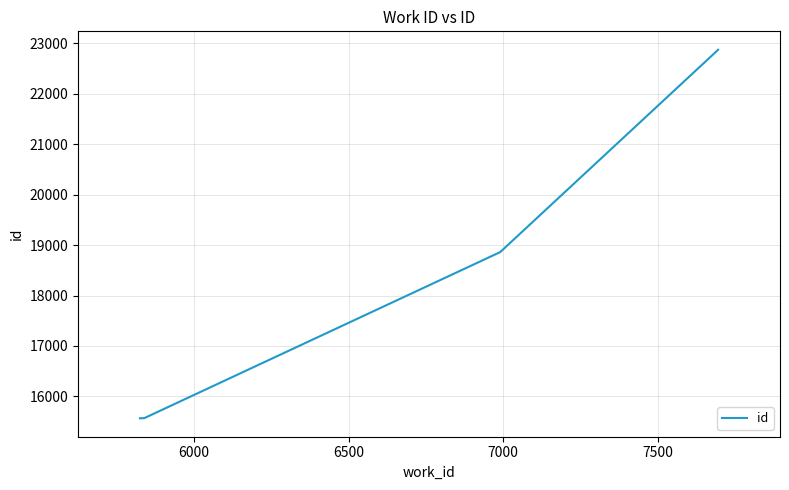

What is the minimum value shown in the chart?

15566